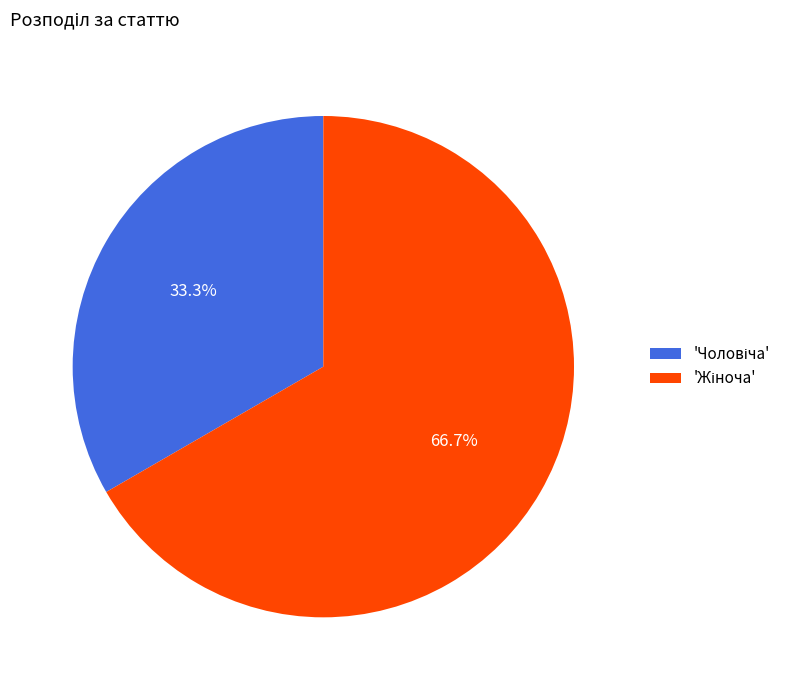

To the nearest percent, what is the difference between the largest and smallest slice percentages?

33%